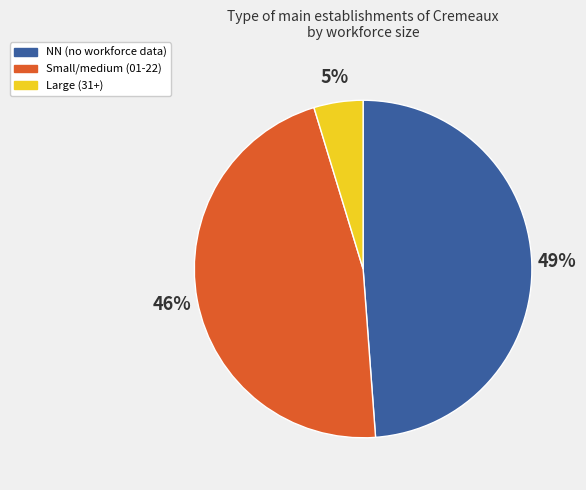

Does Large (31+) represent more than half of the total?

No